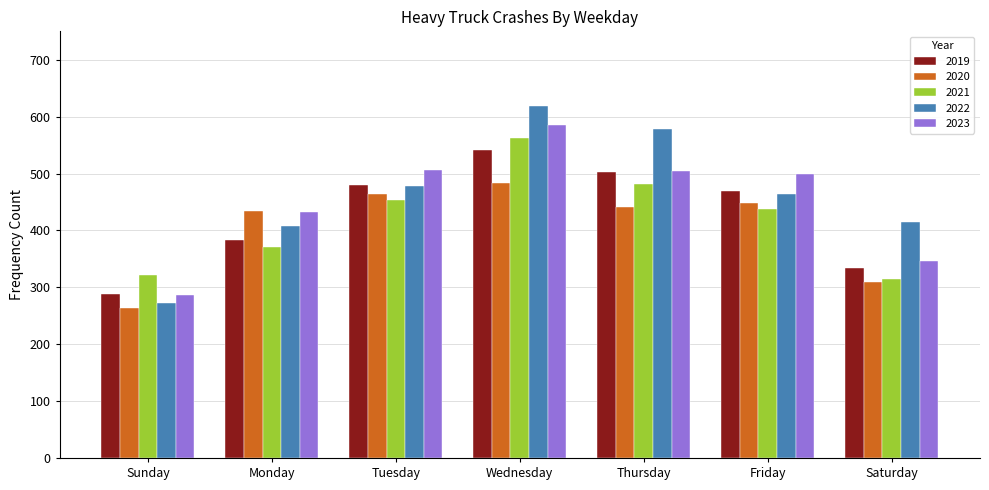

What is the spread (max minus min) of values at Sunday?

59